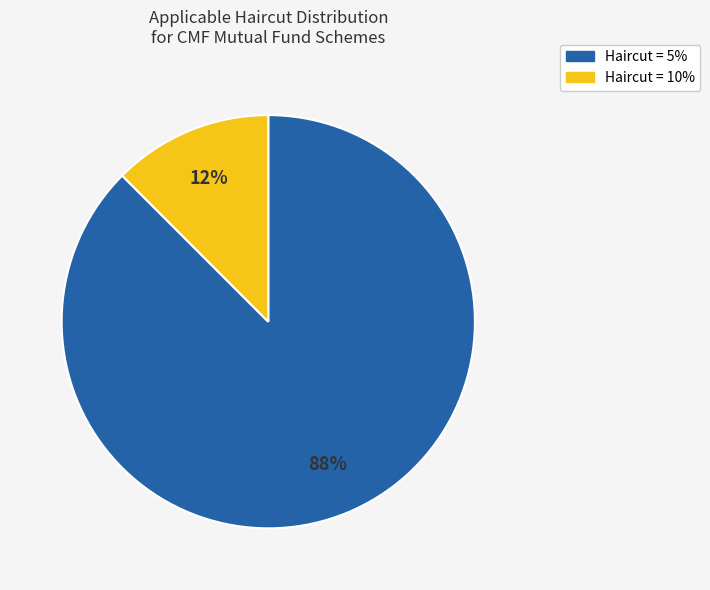

Which slice represents more than half of the pie?

Haircut = 5%